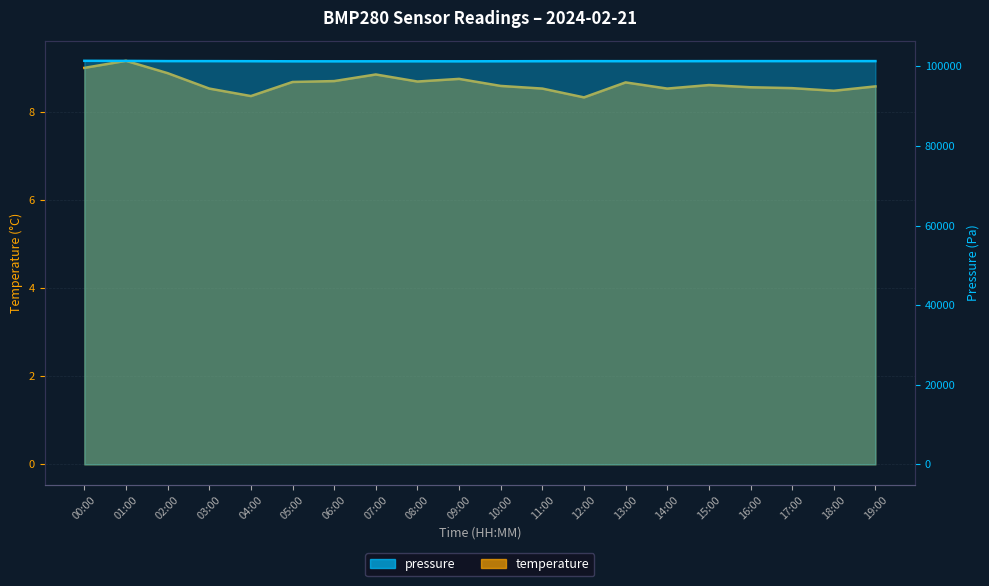

True or false: temperature has a value of 8.5 at 03:00.

True